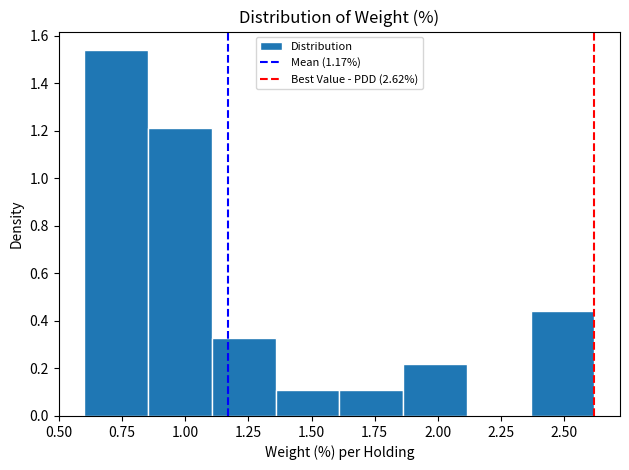

Reading left to right, list every bar in this chart as the range it spans on the x-axis followed by its height. Neither the bar edges nor the heights are printed on the chart, so give them approximately, as read against the axes.

0.60 to 0.85: 1.54
0.85 to 1.10: 1.22
1.10 to 1.35: 0.34
1.35 to 1.60: 0.12
1.60 to 1.85: 0.12
1.85 to 2.10: 0.22
2.10 to 2.35: 0
2.35 to 2.60: 0.44